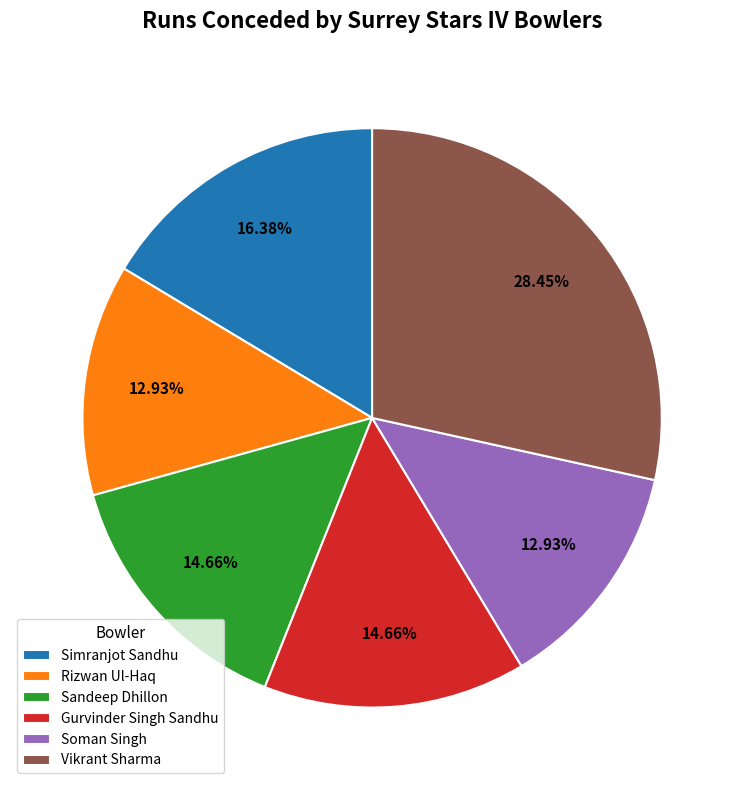

Does Soman Singh account for over 50% of the chart?

No